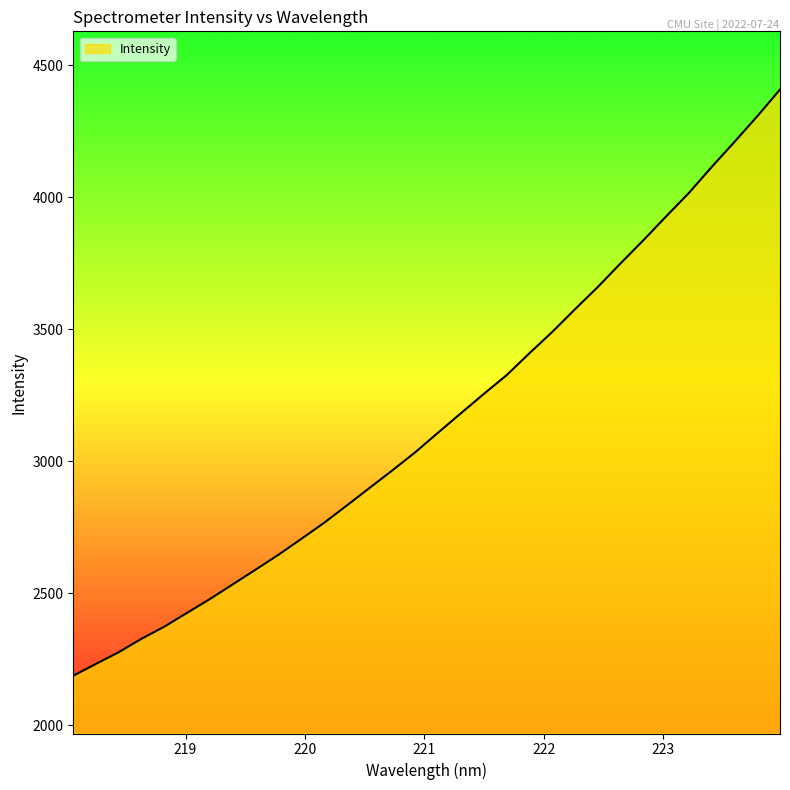

What is the difference between the maximum and minimum values?

2220.1